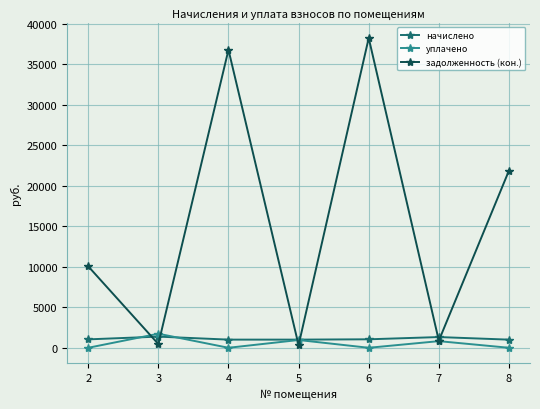

Between which two adjacent categories do начислено and задолженность (кон.) first intersect?

2 and 3